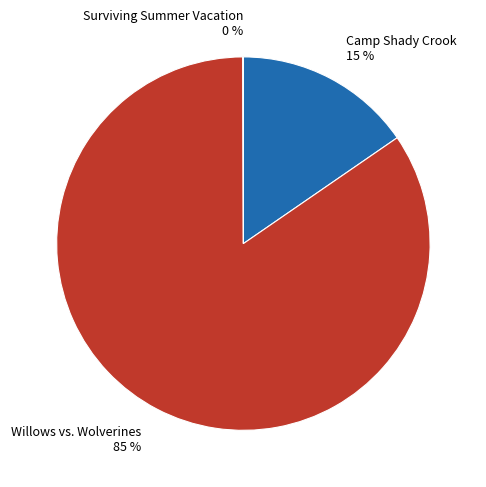

Is there any slice that represents more than half of the pie?

Yes